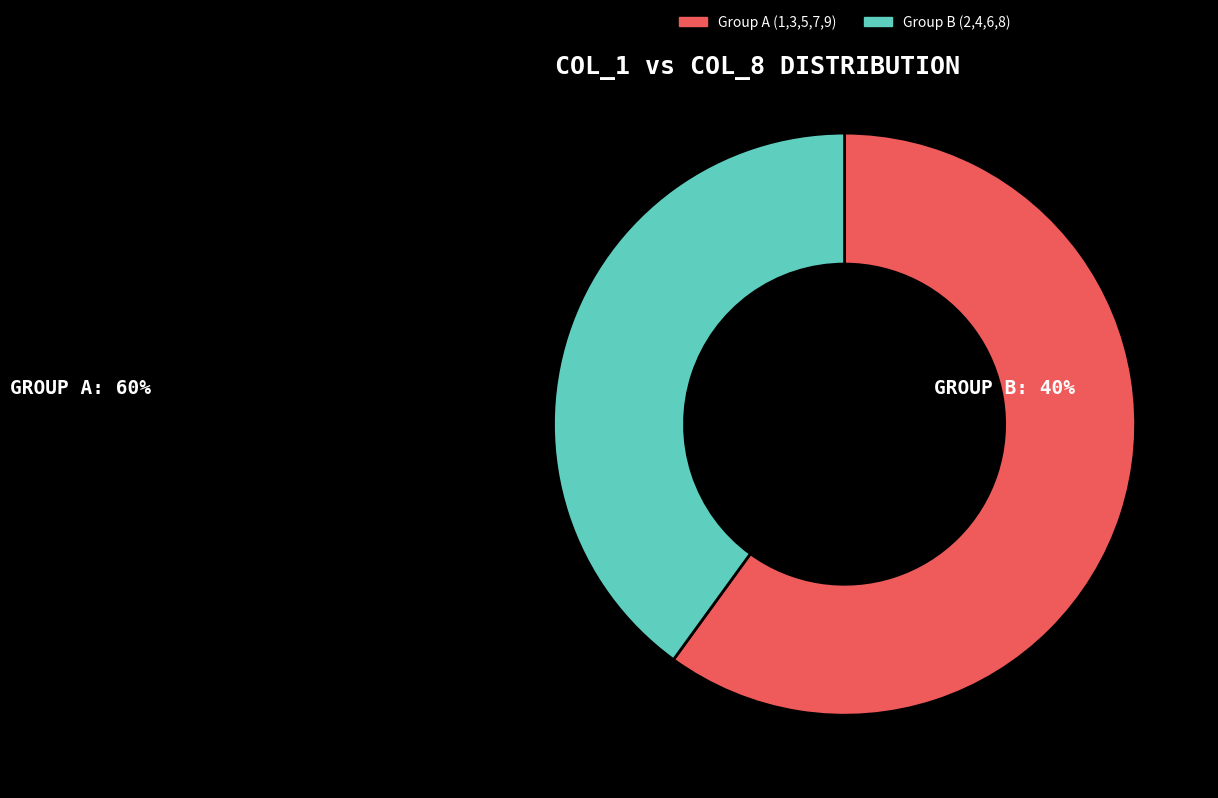

How many segments does this pie chart have?

2